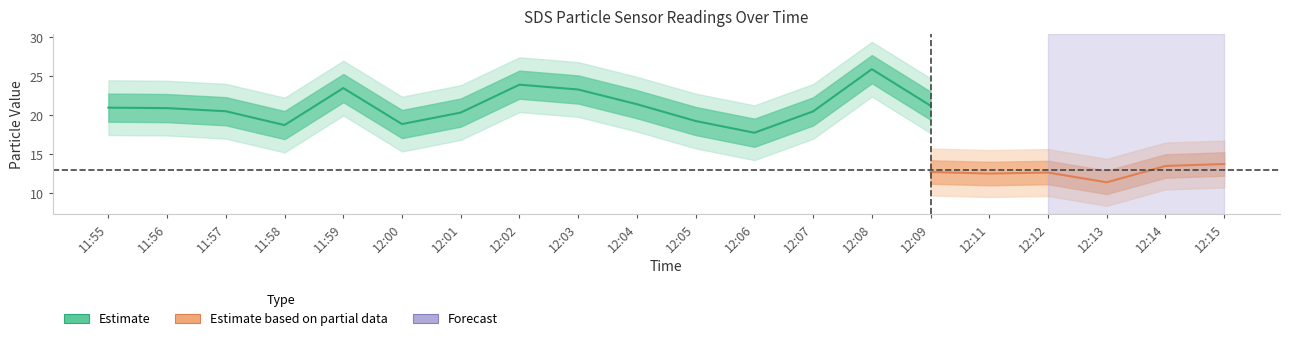

Is this an area chart (filled region under the line)?

No